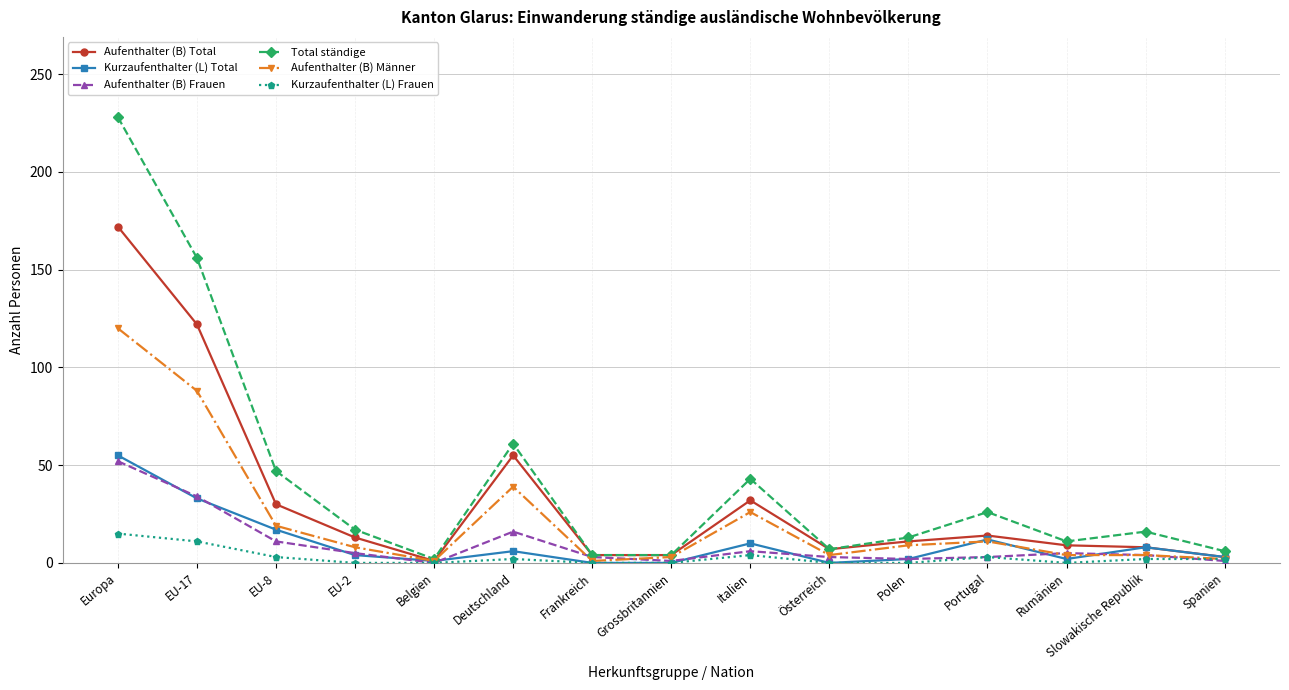

What is the label of the 14th point from the right?

EU-17